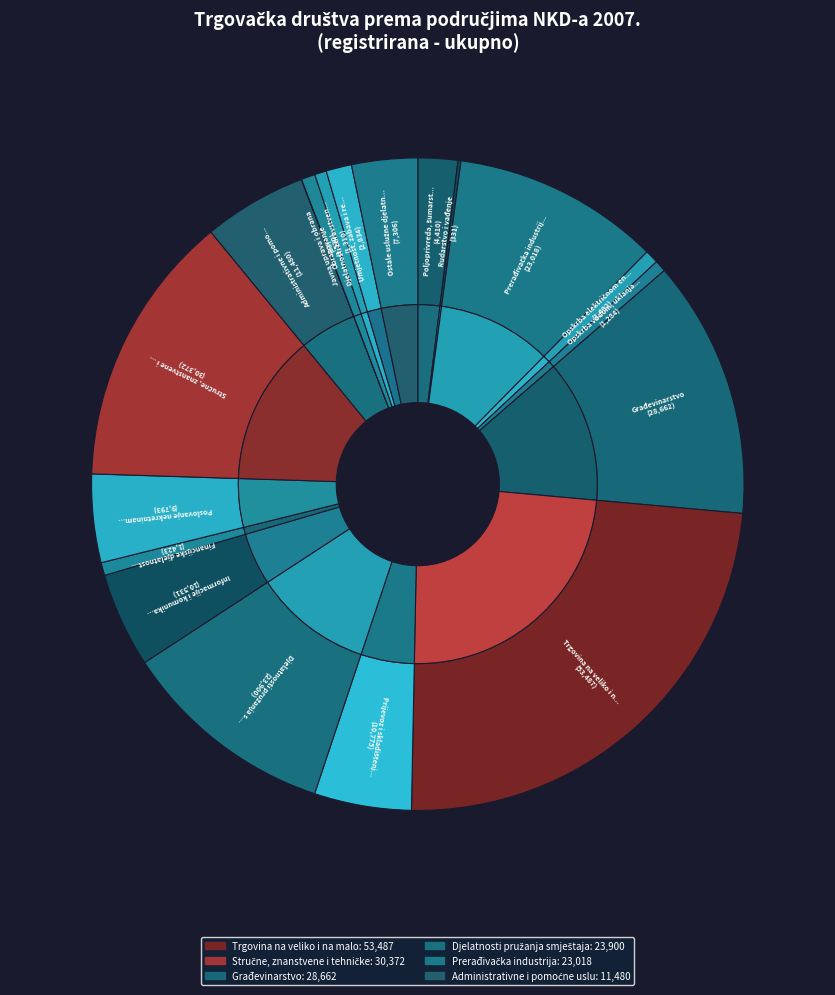

What percentage is the Umjetnost, zabava i rekreacija slice, to the nearest percent?

1%